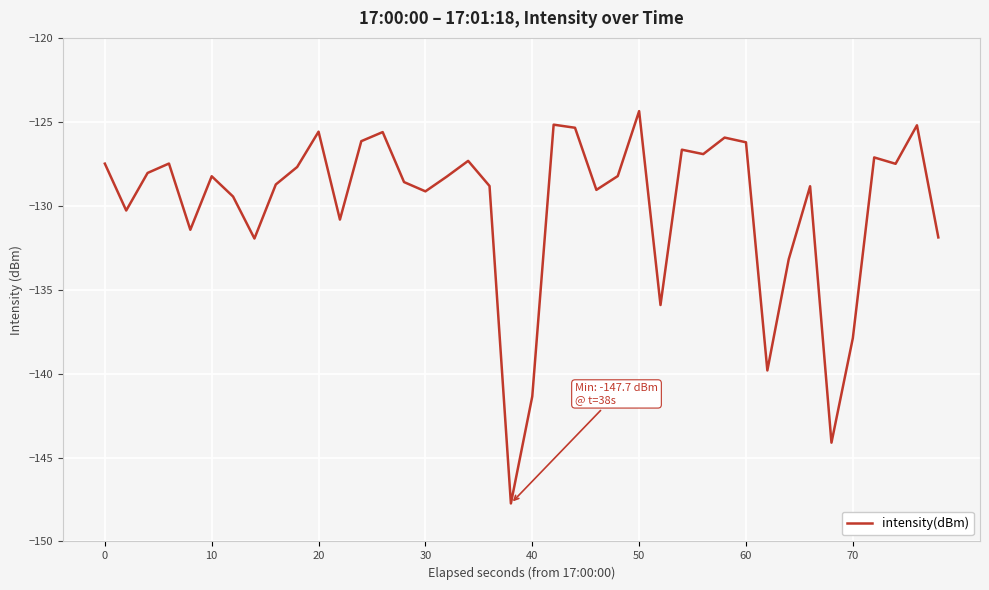

What is the minimum value shown in the chart?

-147.7